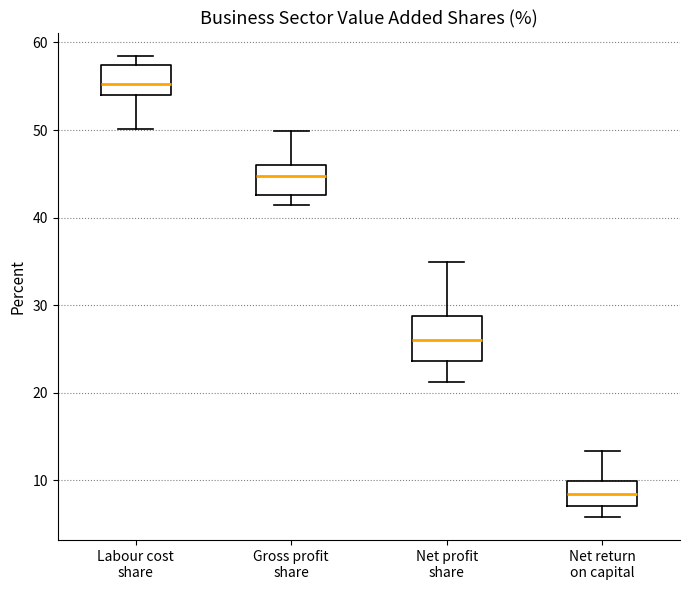

Which box is the tallest, from its lower edge to its upper edge?

Net profit share